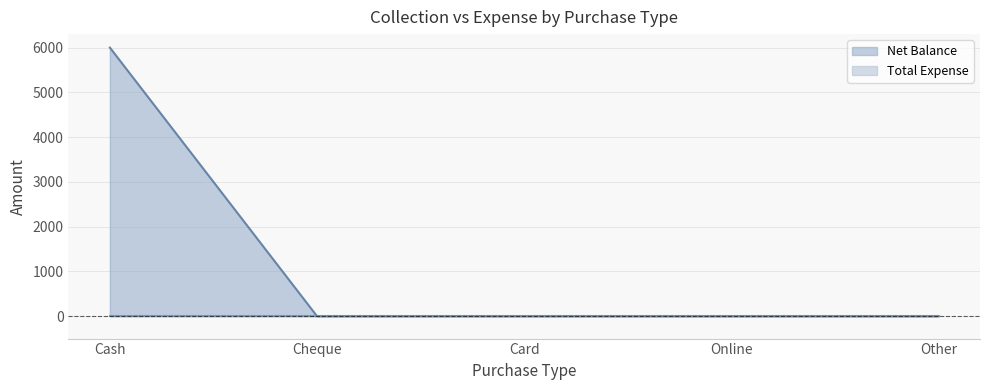

What is the difference between the maximum and minimum values?

6000